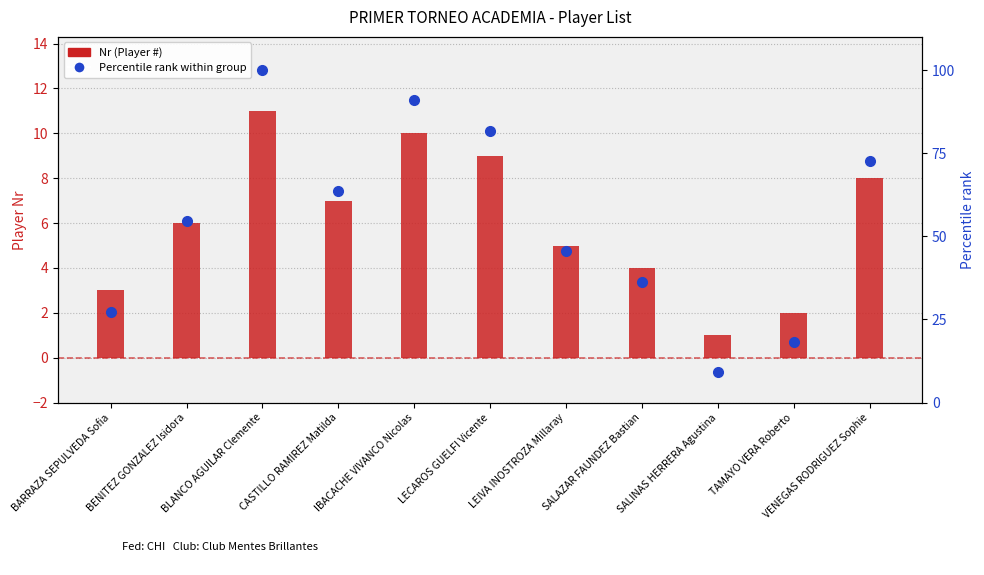

Count the number of categories in the chart.

11